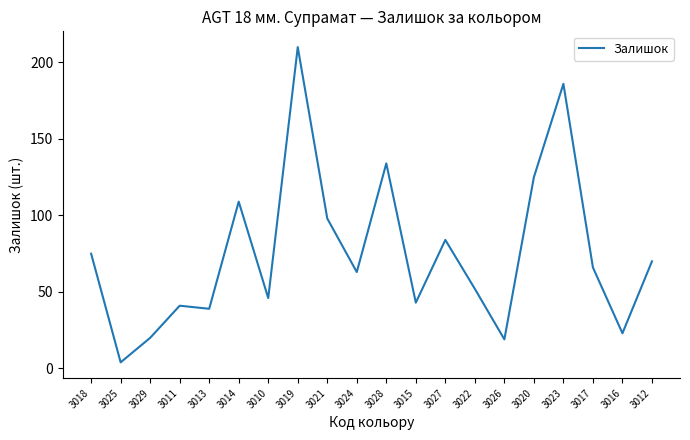

True or false: the data shows 28 at 3018.

False